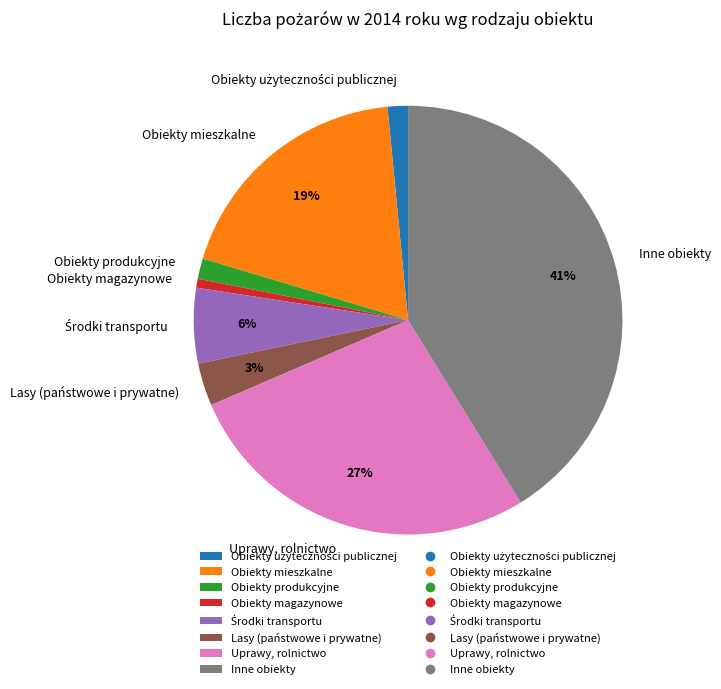

Does any single category account for the majority?

No